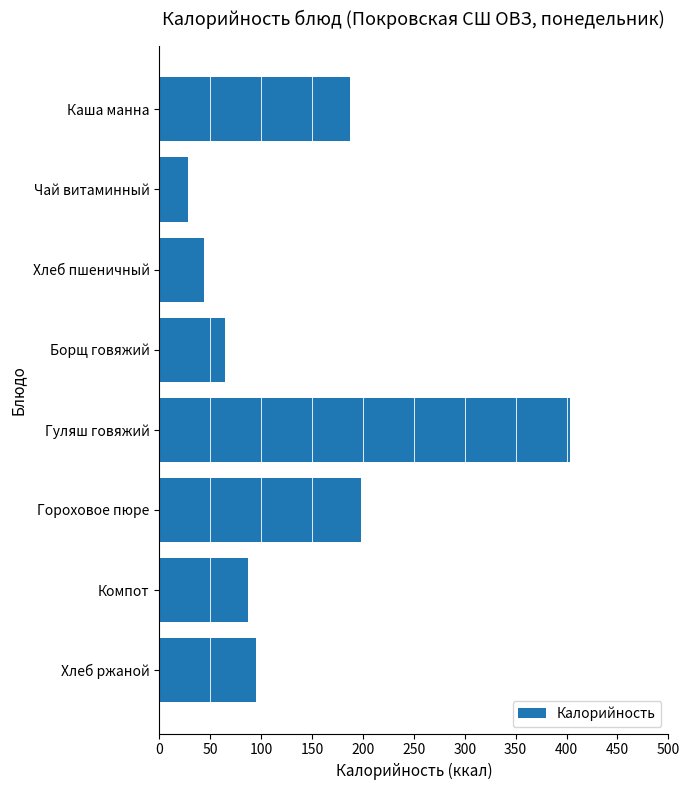

True or false: the data shows 66.7 at Хлеб пшеничный.

False